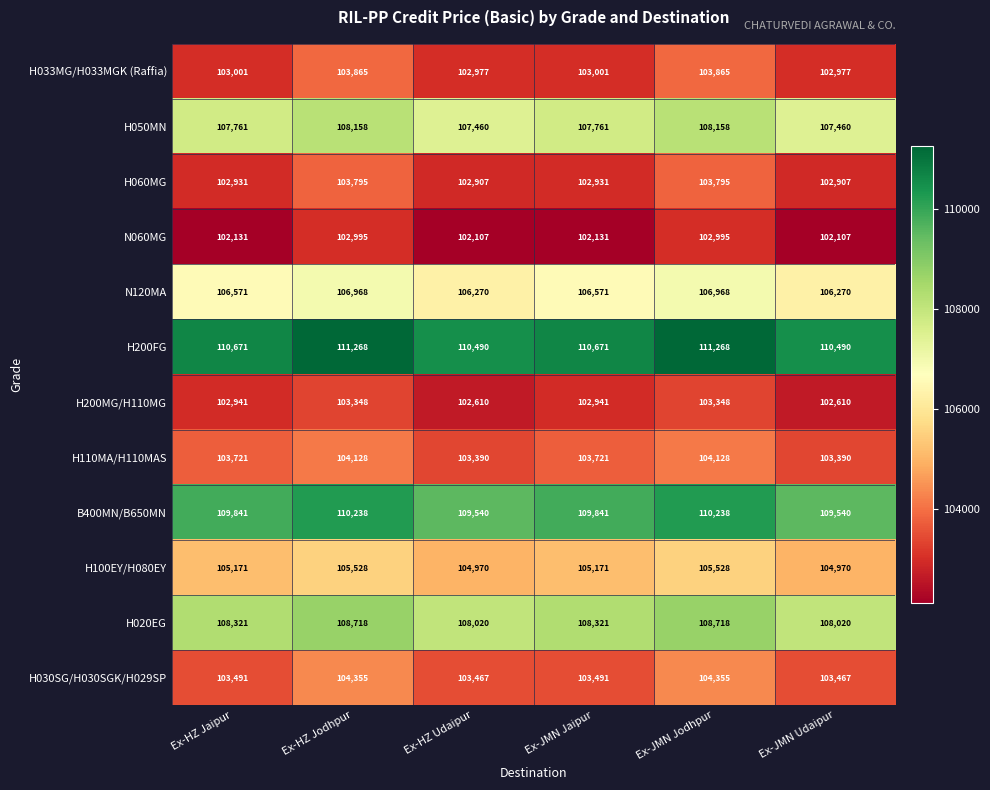

What is the sum of all H020EG values?

650118